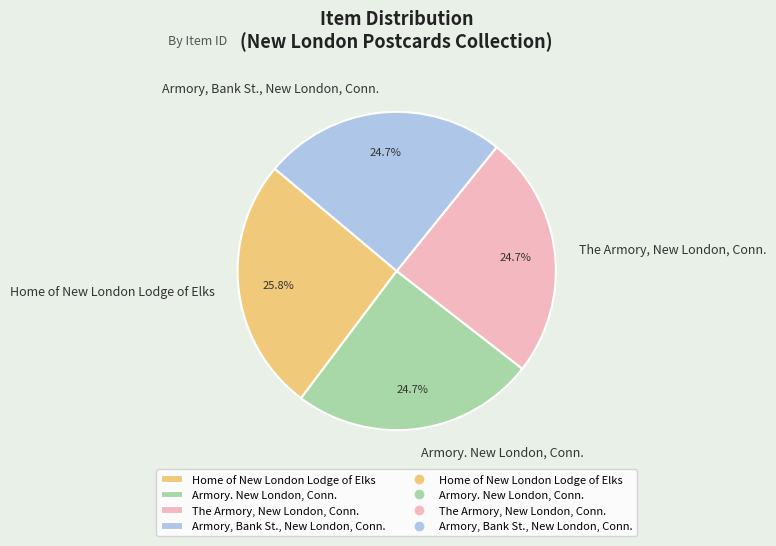

Which slice is the largest?

Home of New London Lodge of Elks